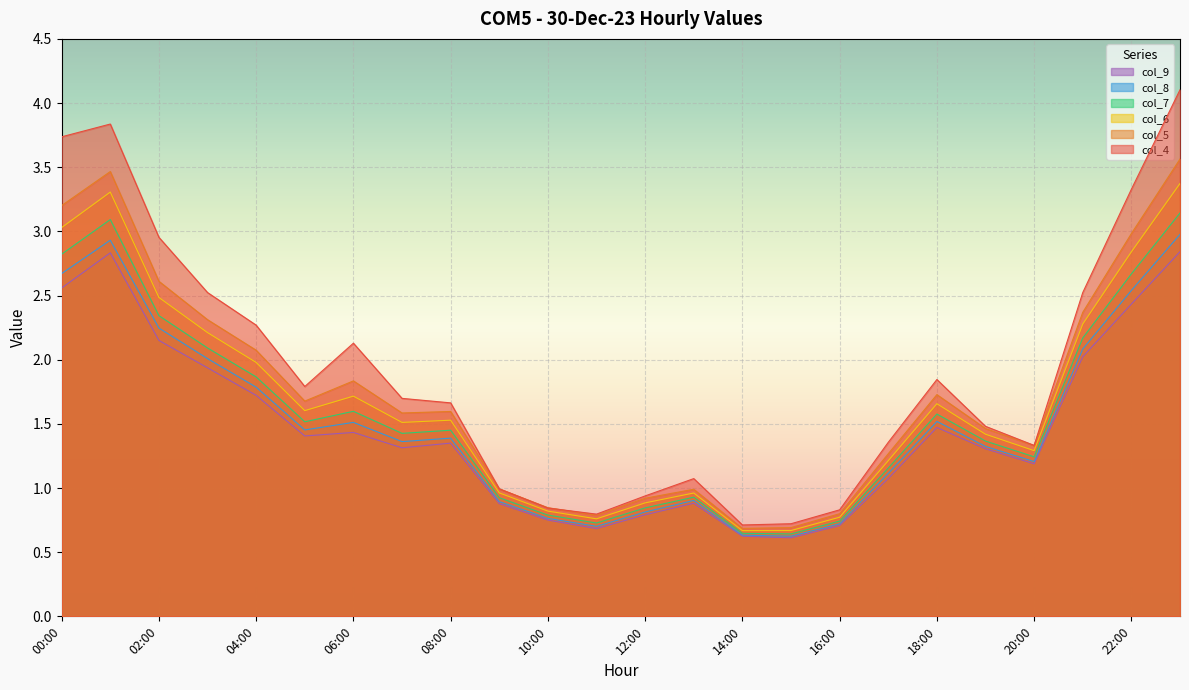

The value of col_5 at 15:00 is 0.3. True or false?

False